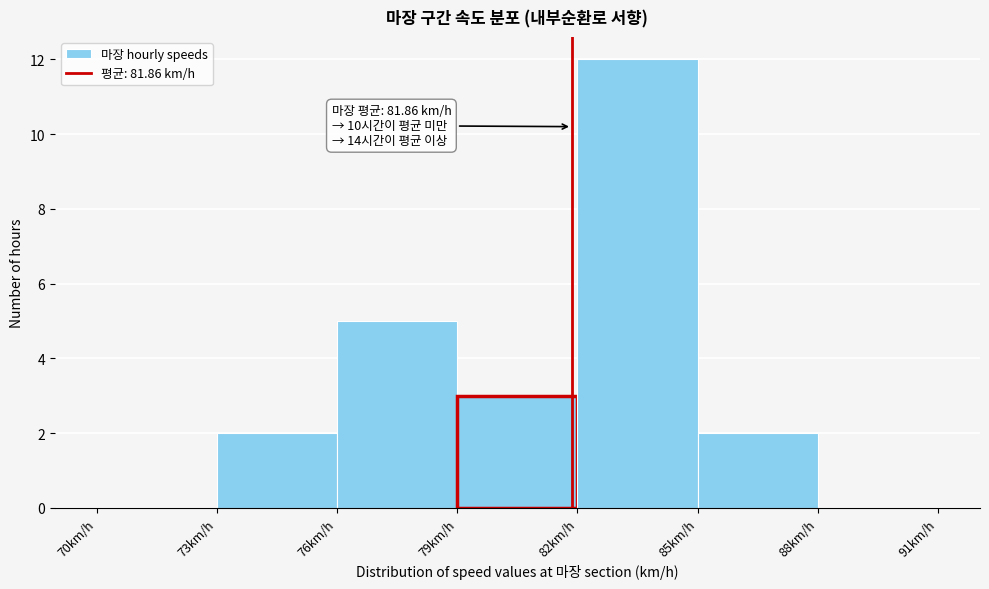

Over which range of the x-axis is the bar tallest?

82 to 85